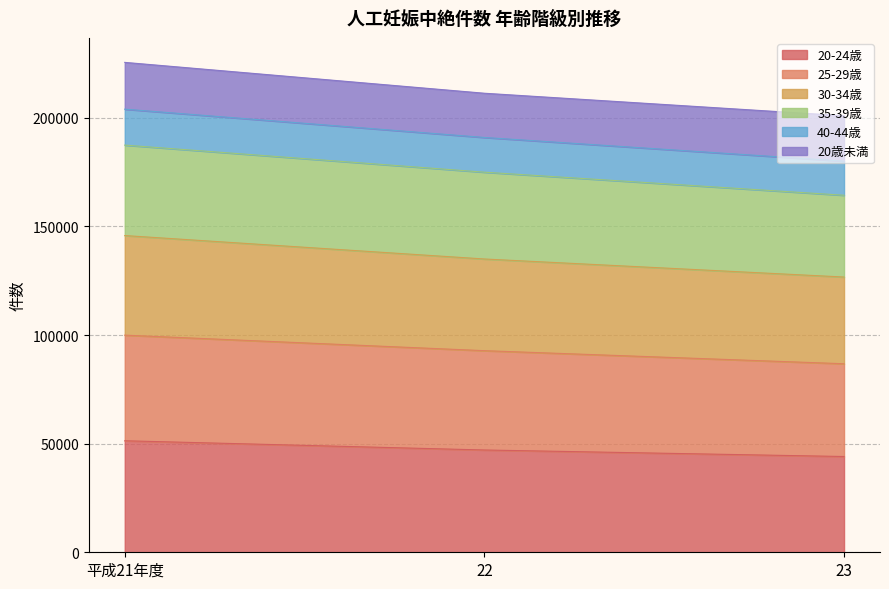

What is the difference between the 20-24歳 values at 平成21年度 and 23?

7252